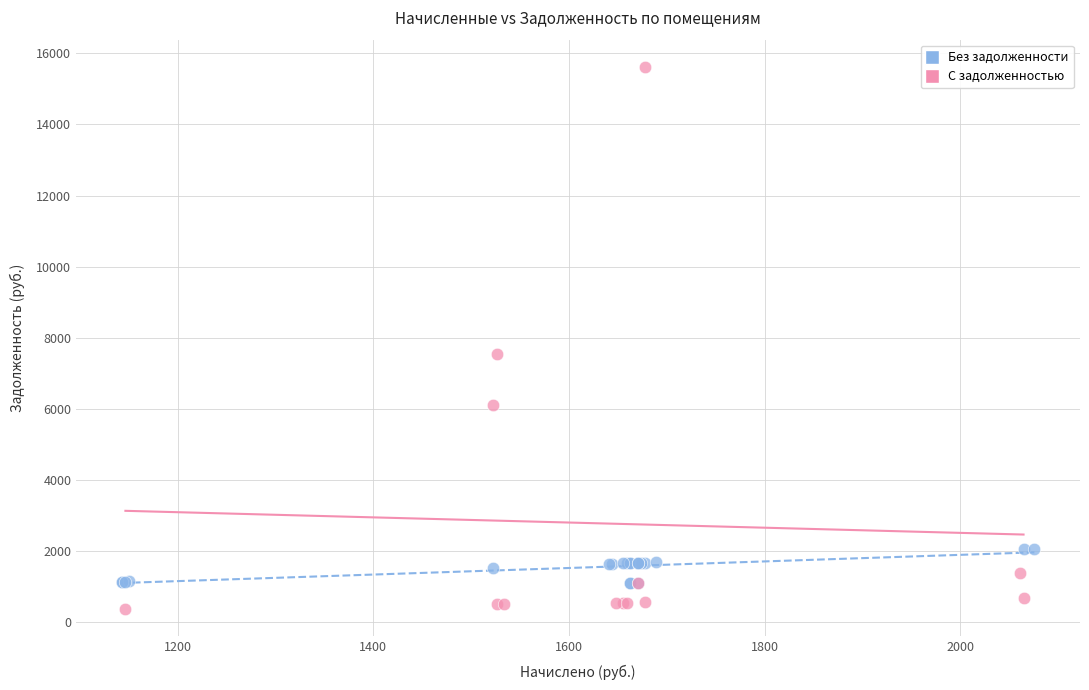

Which series reaches the maximum Y coordinate?

С задолженностью